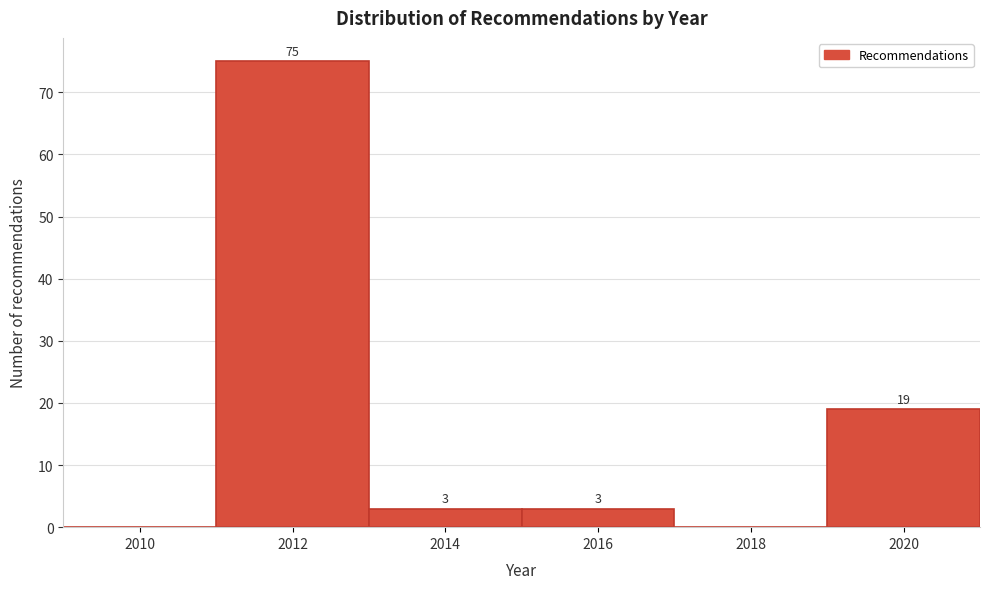

Over which range of the x-axis is the bar tallest?

2011 to 2013